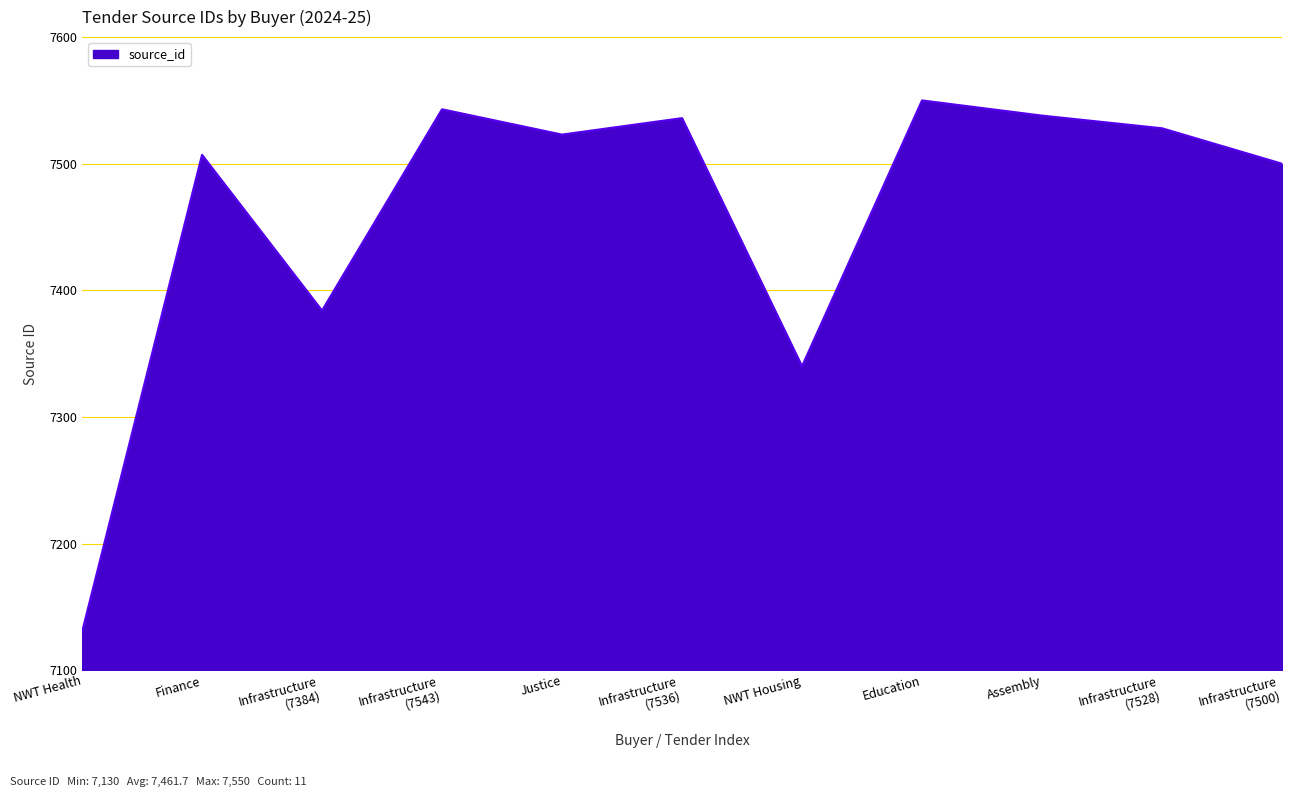

What is the sum of the values at Education and Infrastructure
(7384)?

14934